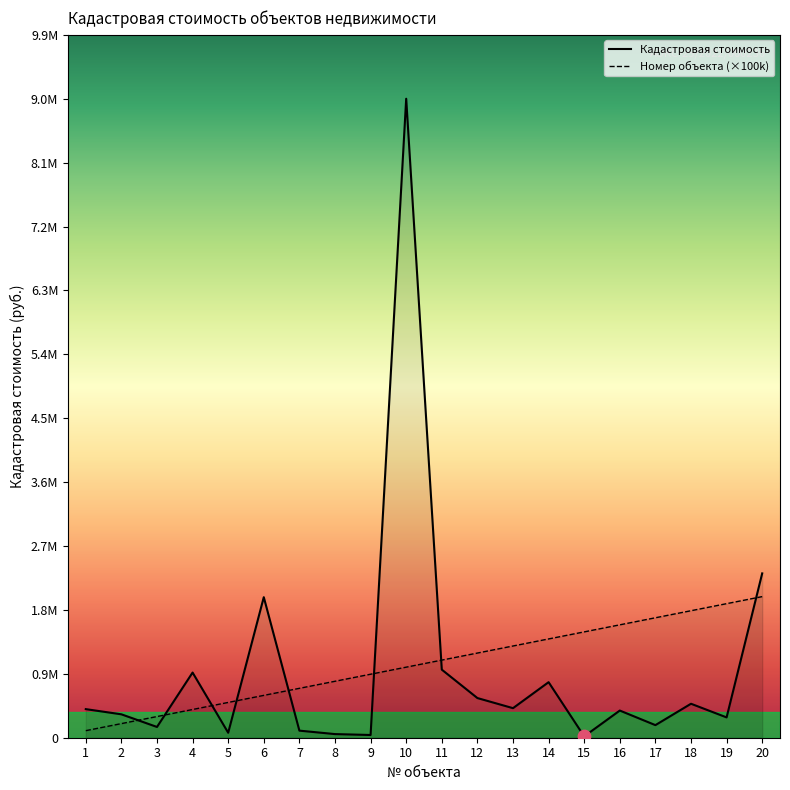

What is the total value across all series at 20?

4329251.2